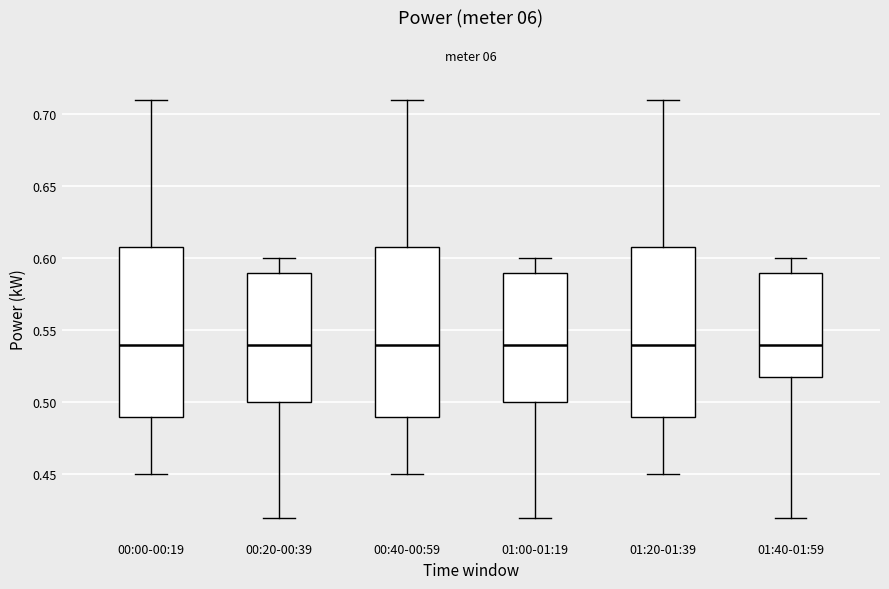

Where does the lower whisker of the box for 01:00-01:19 end on the y-axis? The values are not printed on the chart, so give them approximately, as read against the axis.

0.42